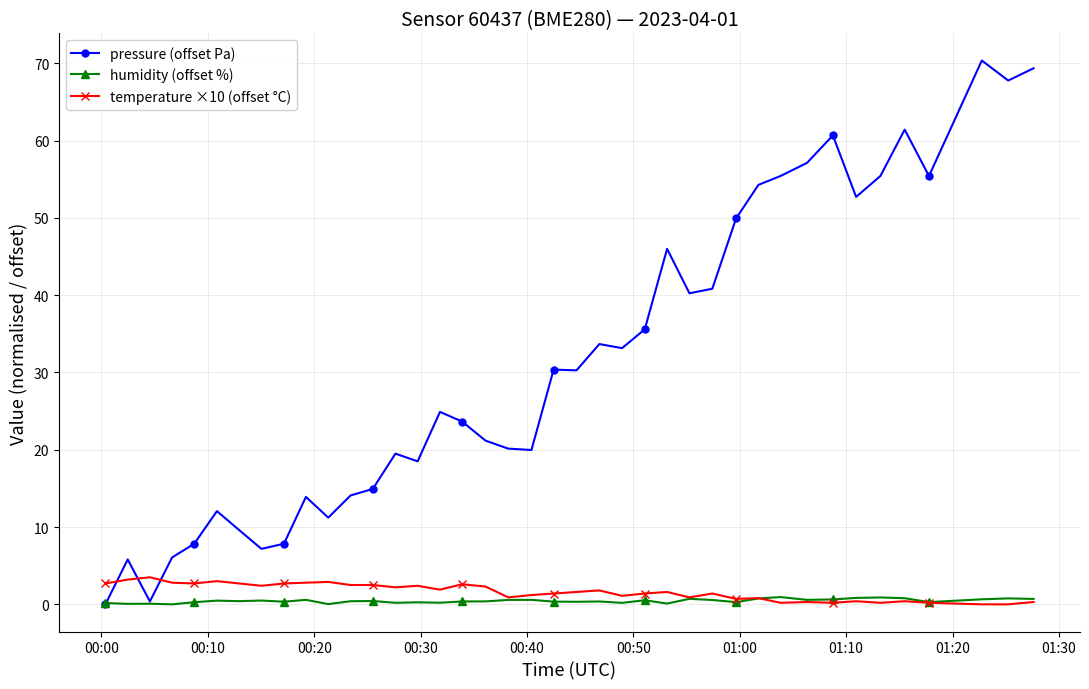

What is the value of the temperature ×10 (offset °C) point at the 12th from the left?

2.5